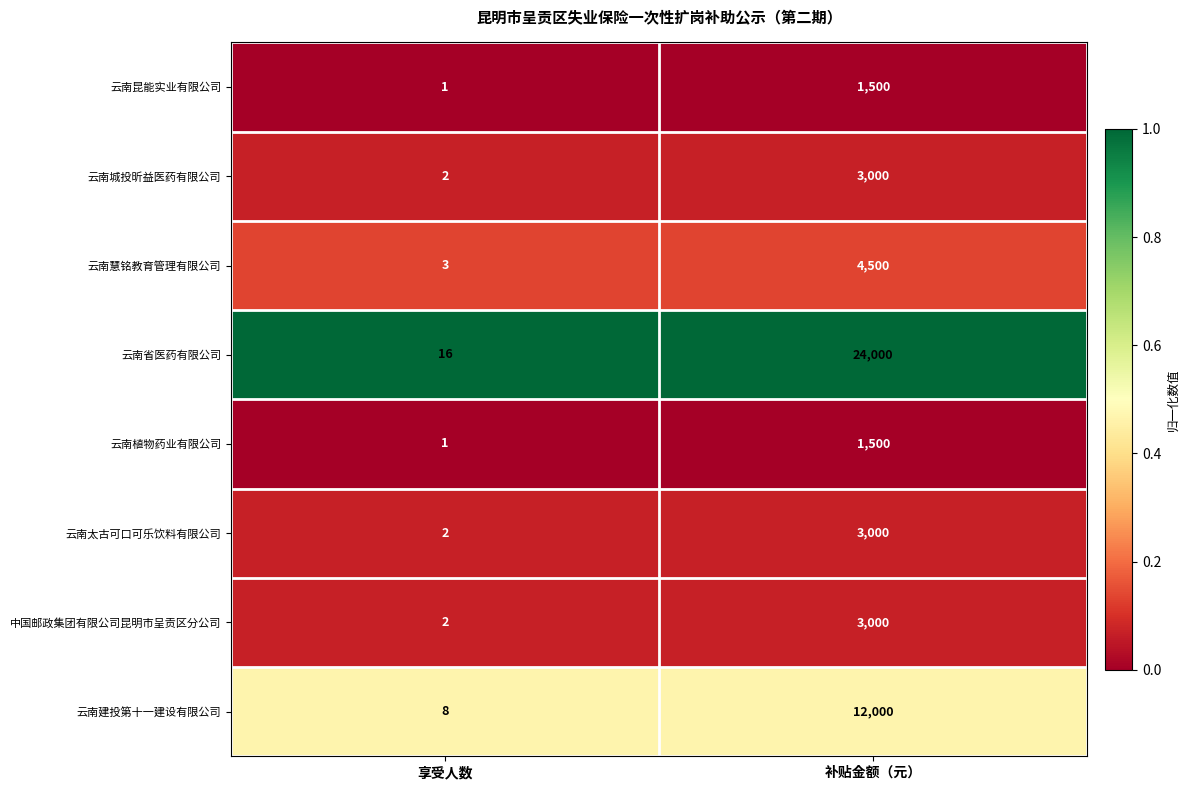

What is the difference between the maximum and minimum values in the 云南城投昕益医药有限公司 series?

2998